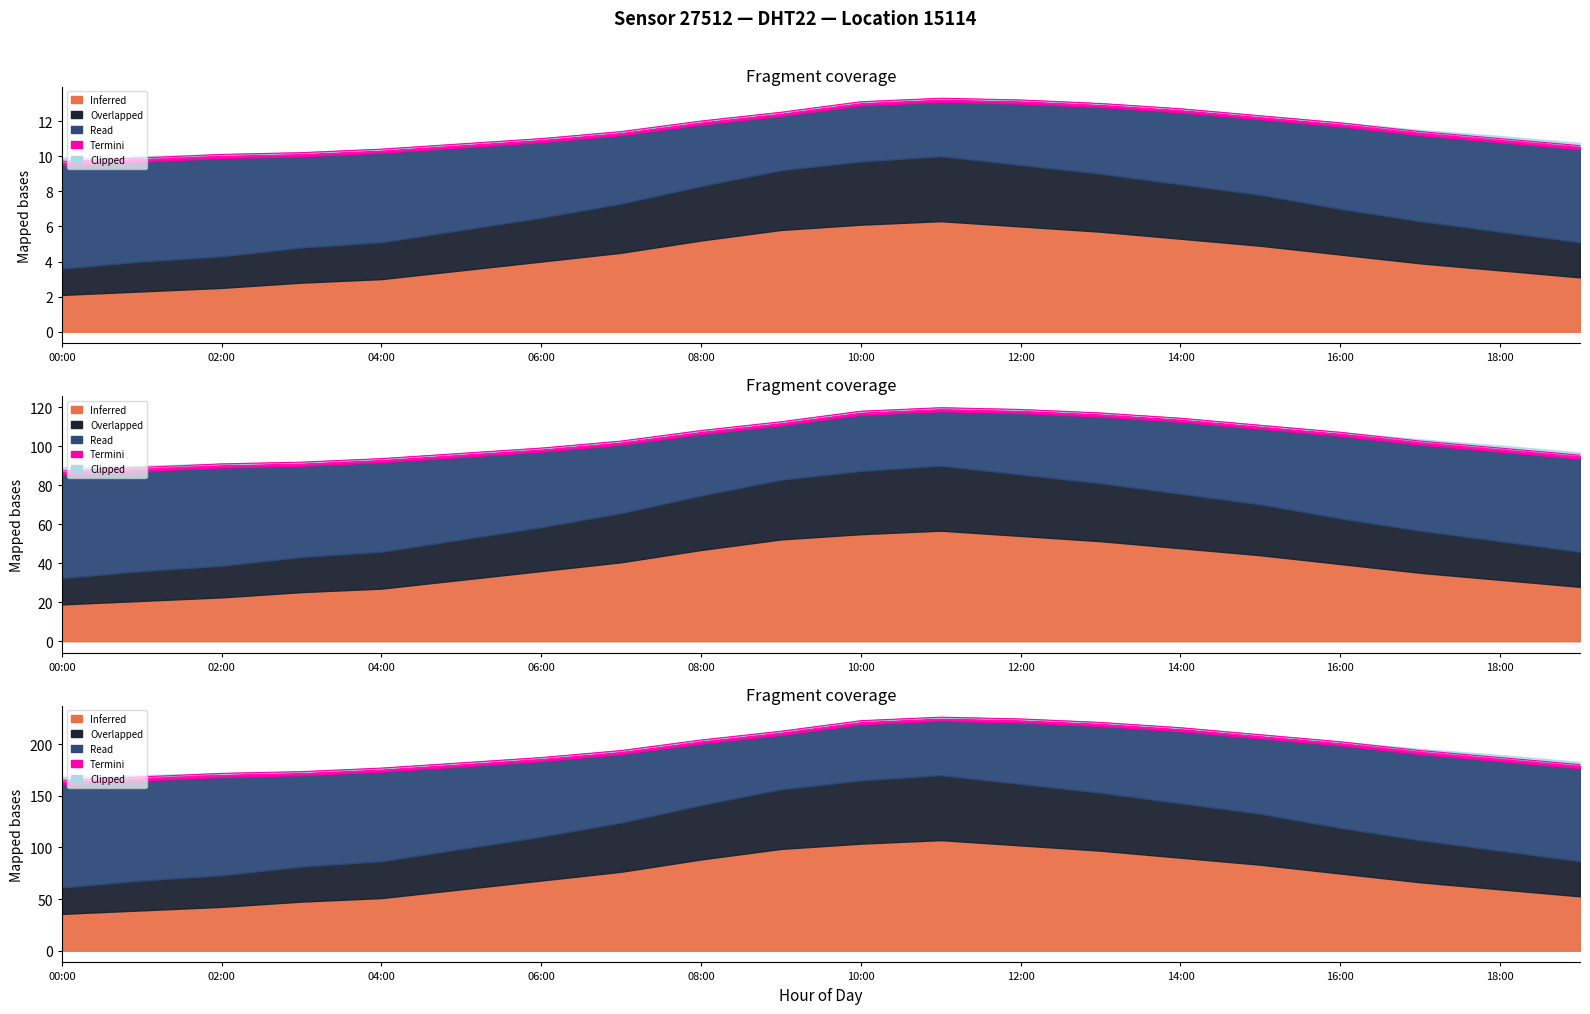

Is it true that the value at 01:00 is 9.9?

True